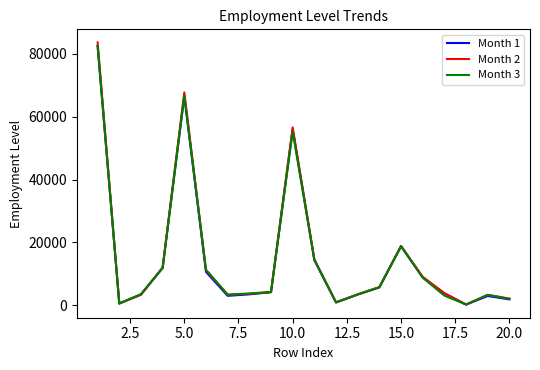

Which series has the largest range (max minus min)?

Month 2